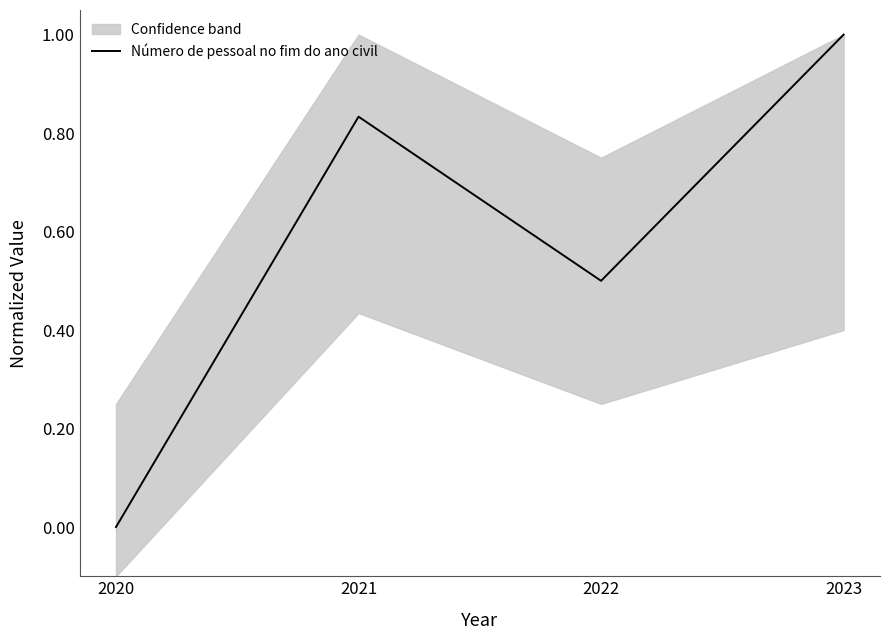

Reading right to left, what are all the values shown in this chart?

1.0	0.5	0.8	0.0